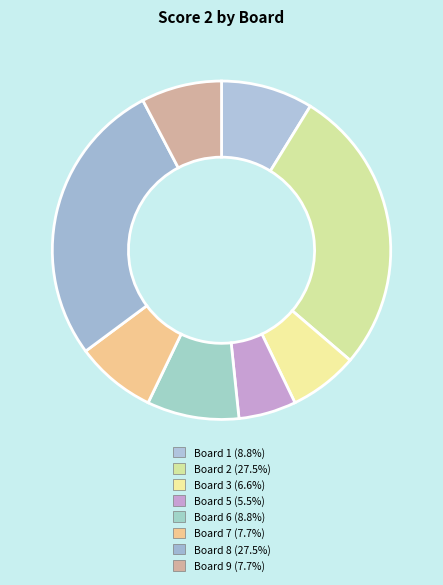

Does any single category account for the majority?

No